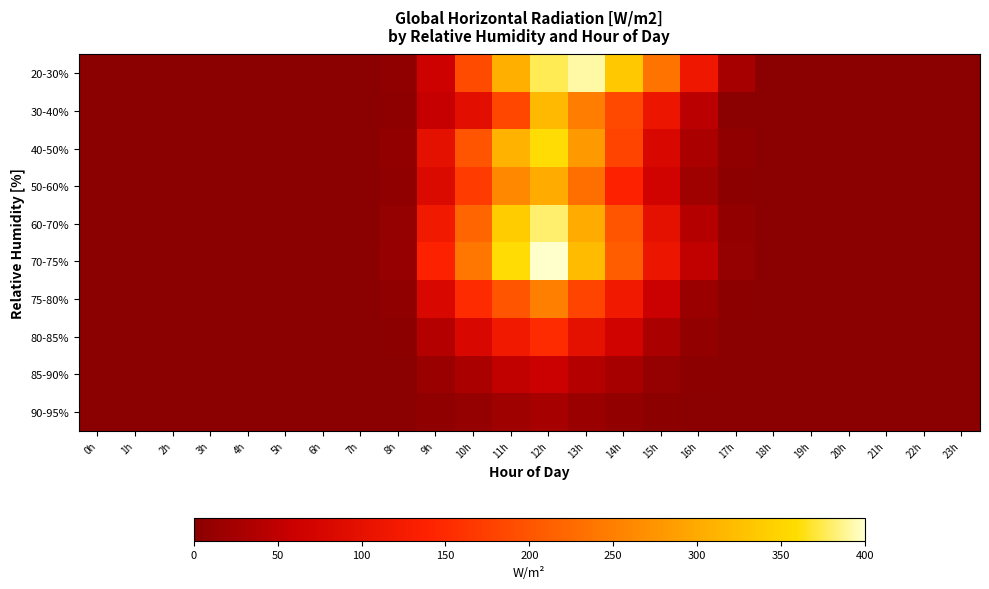

Which series has the largest total across all categories?

20-30%